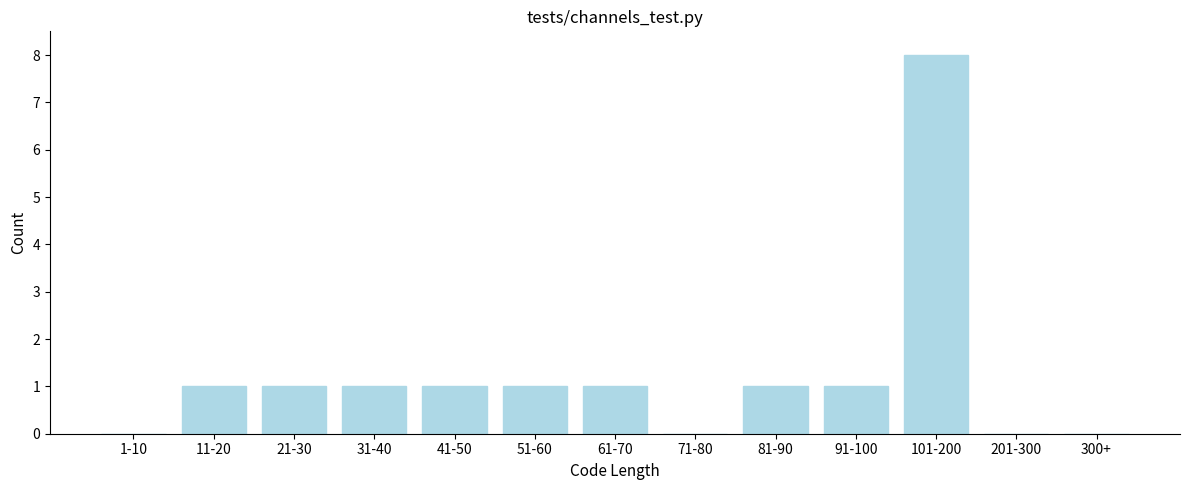

Reading right to left, transcribe all the data shown in this chart.

300+=0	201-300=0	101-200=8	91-100=1	81-90=1	71-80=0	61-70=1	51-60=1	41-50=1	31-40=1	21-30=1	11-20=1	1-10=0